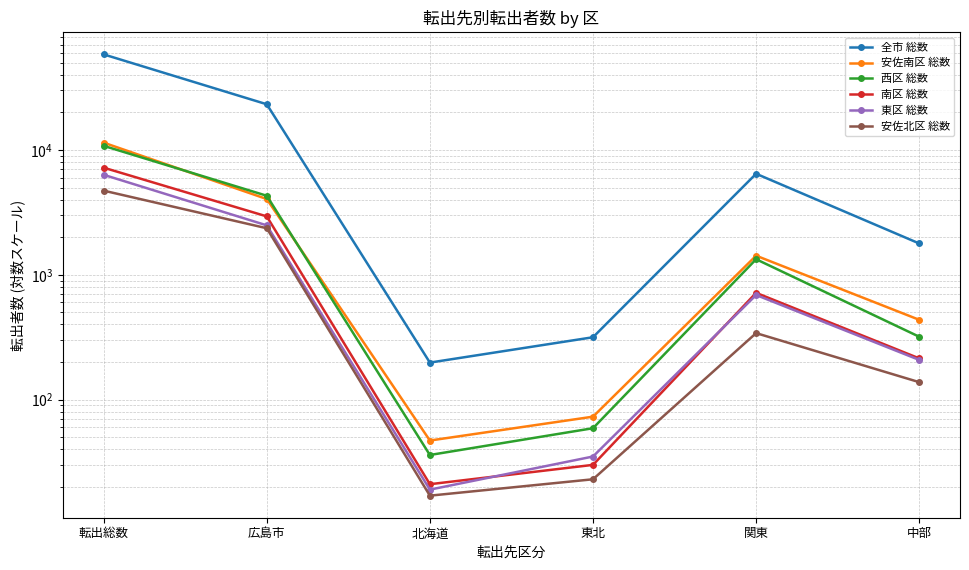

Which series has the largest total across all categories?

全市 総数